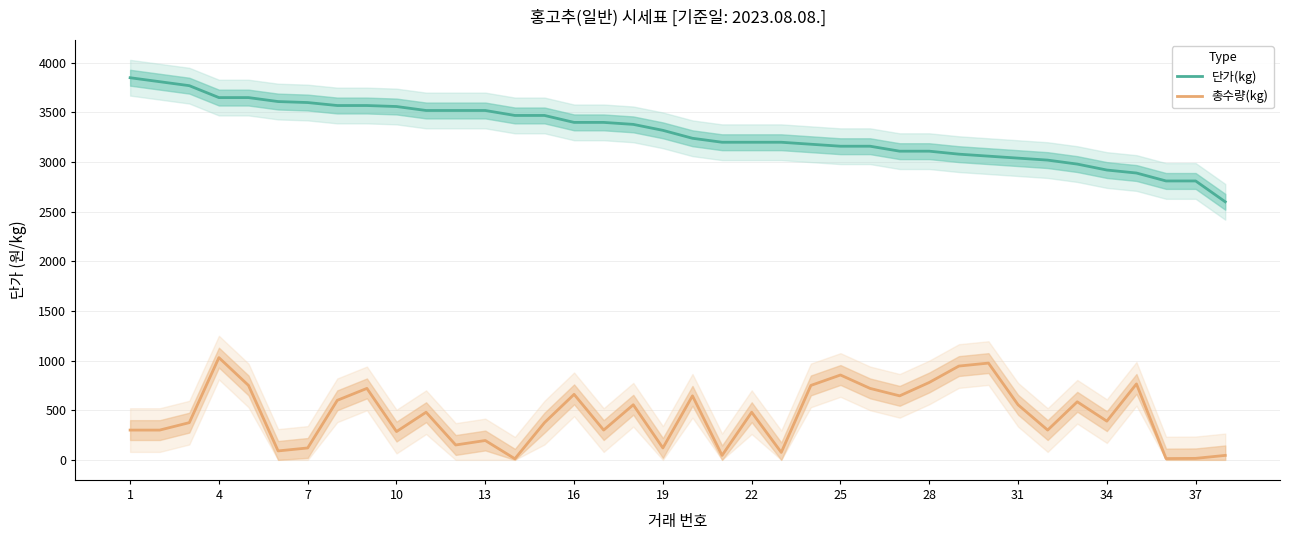

What is the total value across all series at 37?

3715